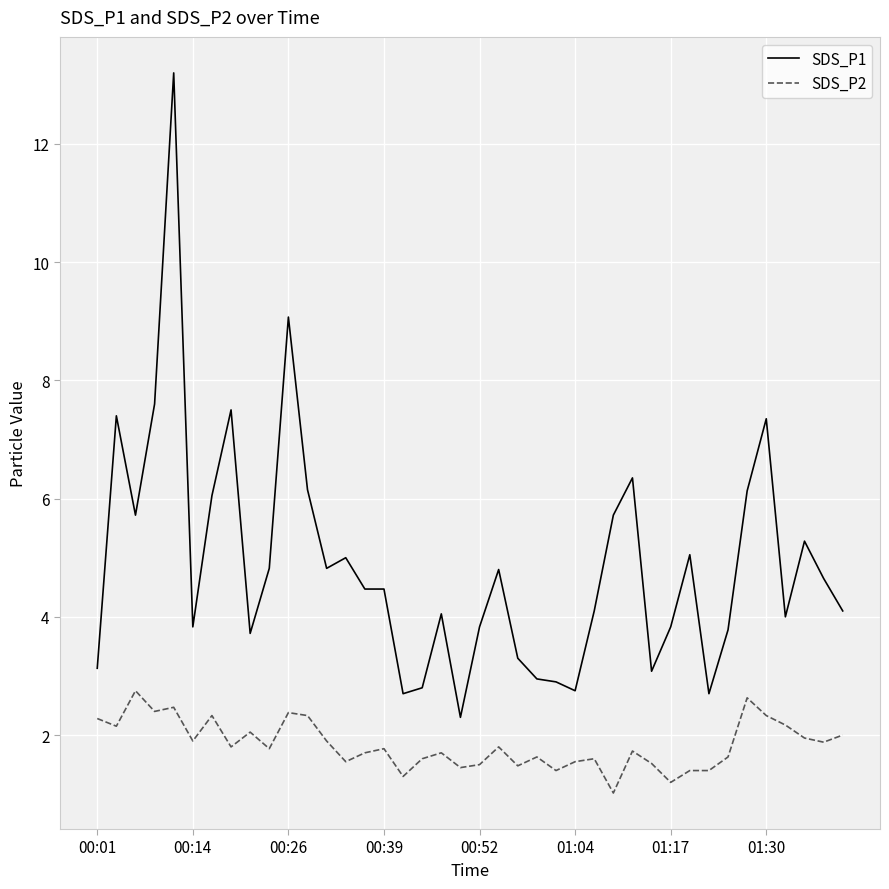

What is the difference between the maximum and minimum values in the SDS_P2 series?

1.7